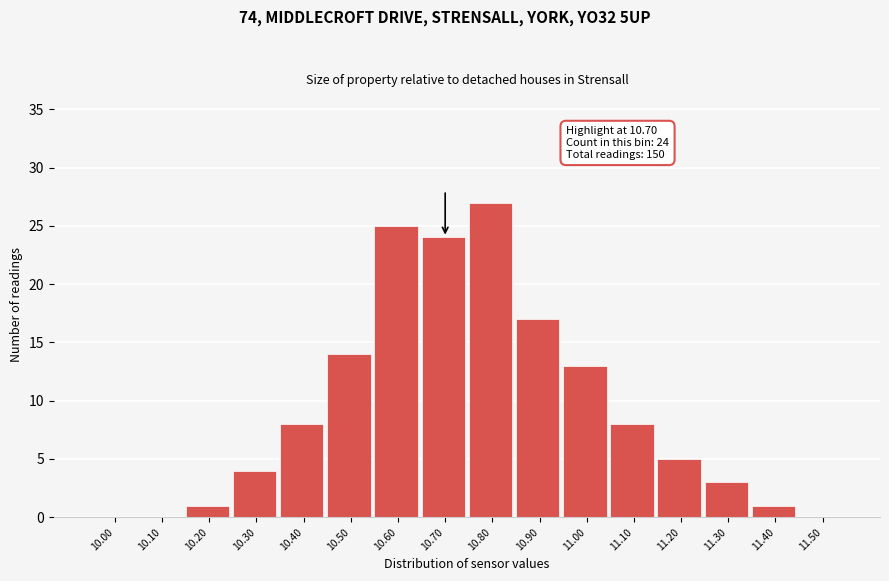

Reading left to right, list all the values displayed in this chart.

10.00=0	10.10=0	10.20=1	10.30=4	10.40=8	10.50=14	10.60=25	10.70=24	10.80=27	10.90=17	11.00=13	11.10=8	11.20=5	11.30=3	11.40=1	11.50=0